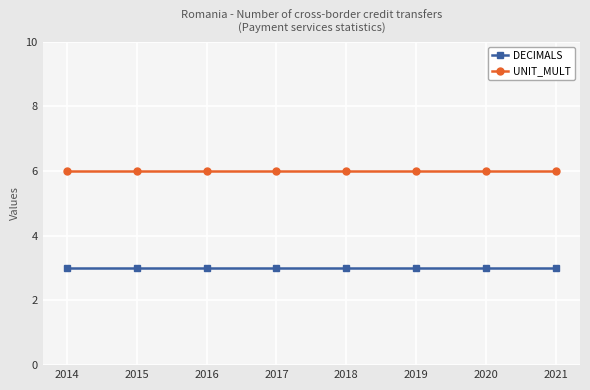

What is the value of the DECIMALS point at the 6th from the left?

3